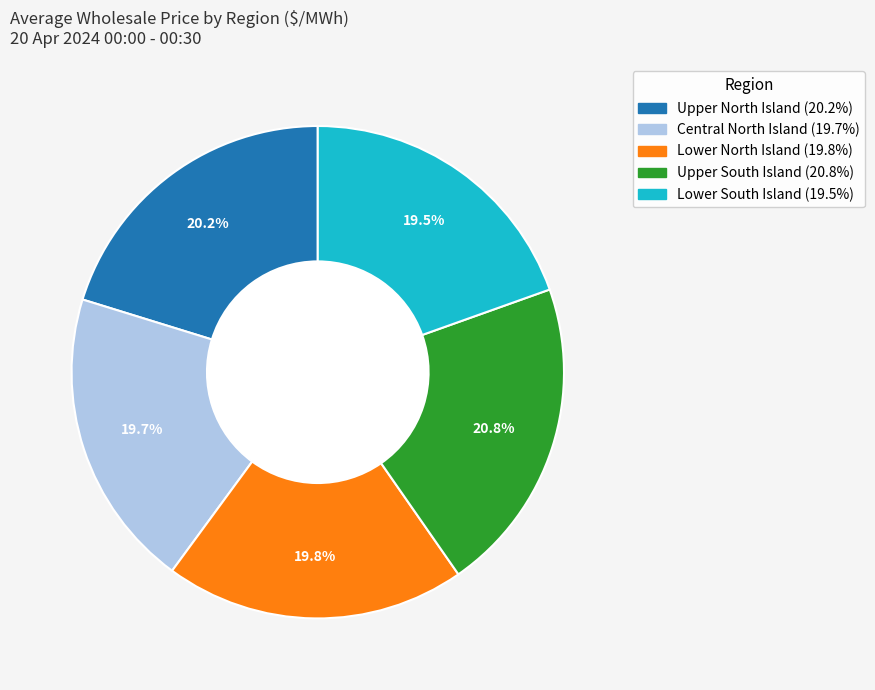

Does Lower South Island represent more than half of the total?

No